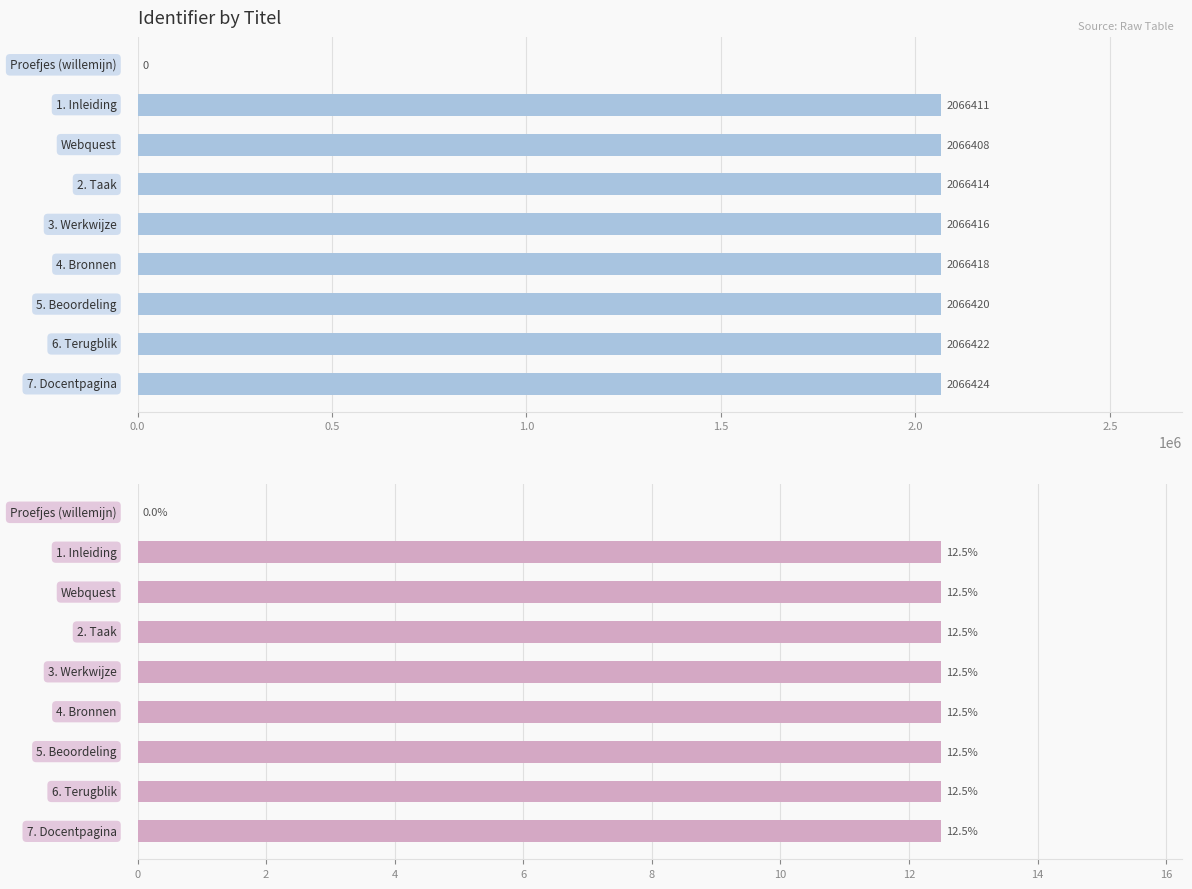

Reading left to right, extract all data points from this chart.

Identifier: 0.0	2066411.0	2066408.0	2066414.0	2066416.0	2066418.0	2066420.0	2066422.0	2066424.0
Identifier (%): 0.0	12.5	12.5	12.5	12.5	12.5	12.5	12.5	12.5